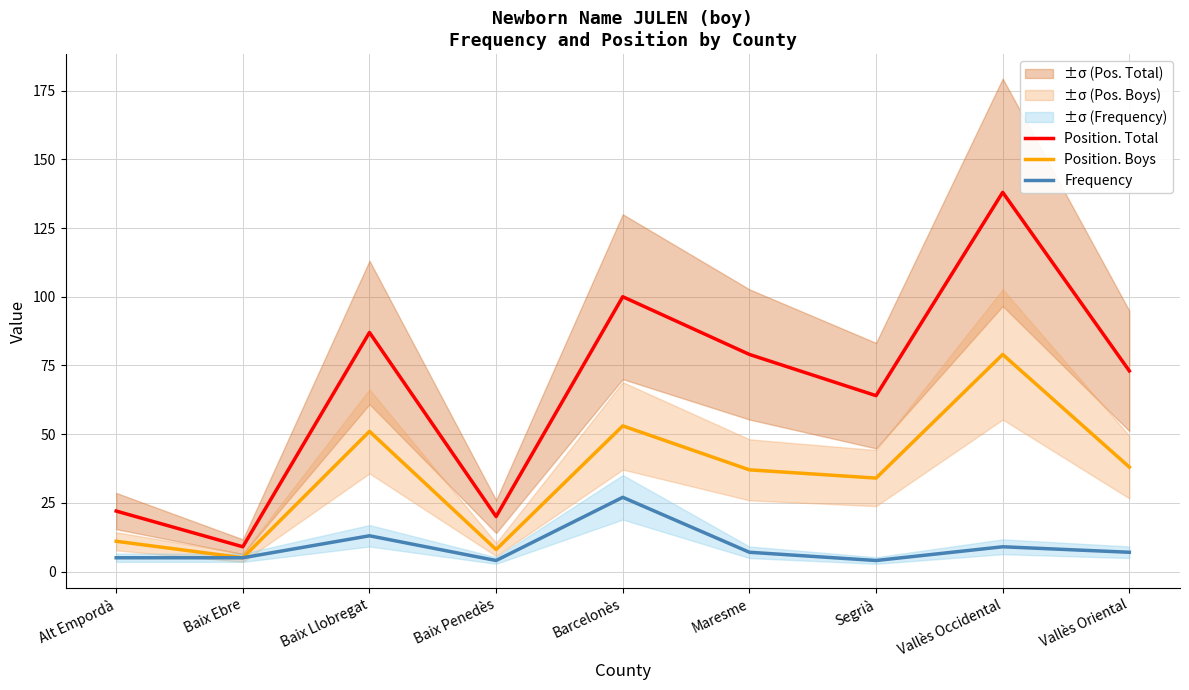

How many lines are shown in the chart?

3